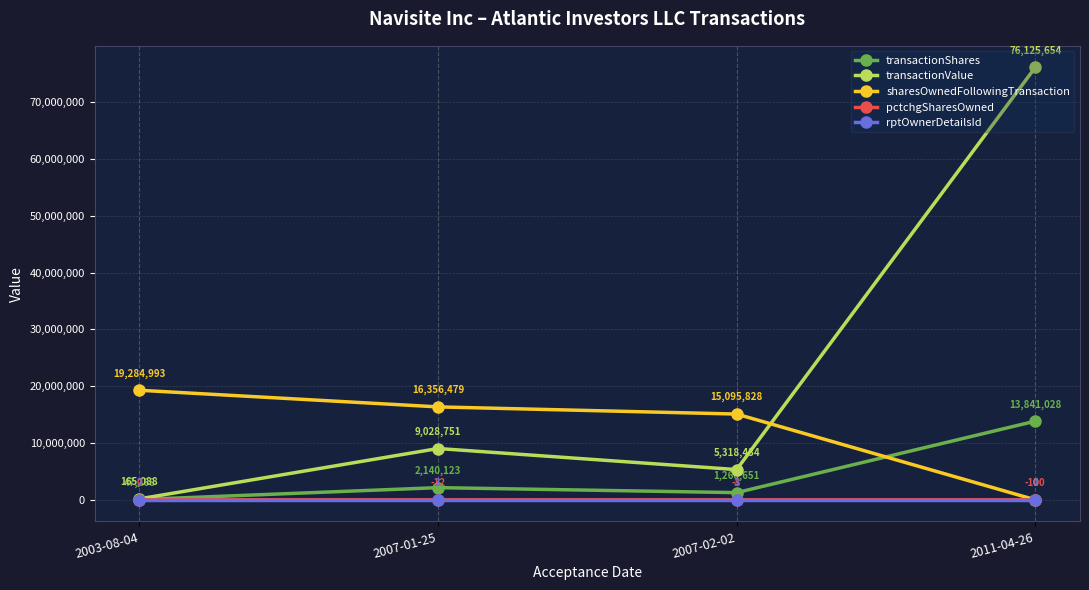

At how many categories does at least one series exceed 30048103?

1